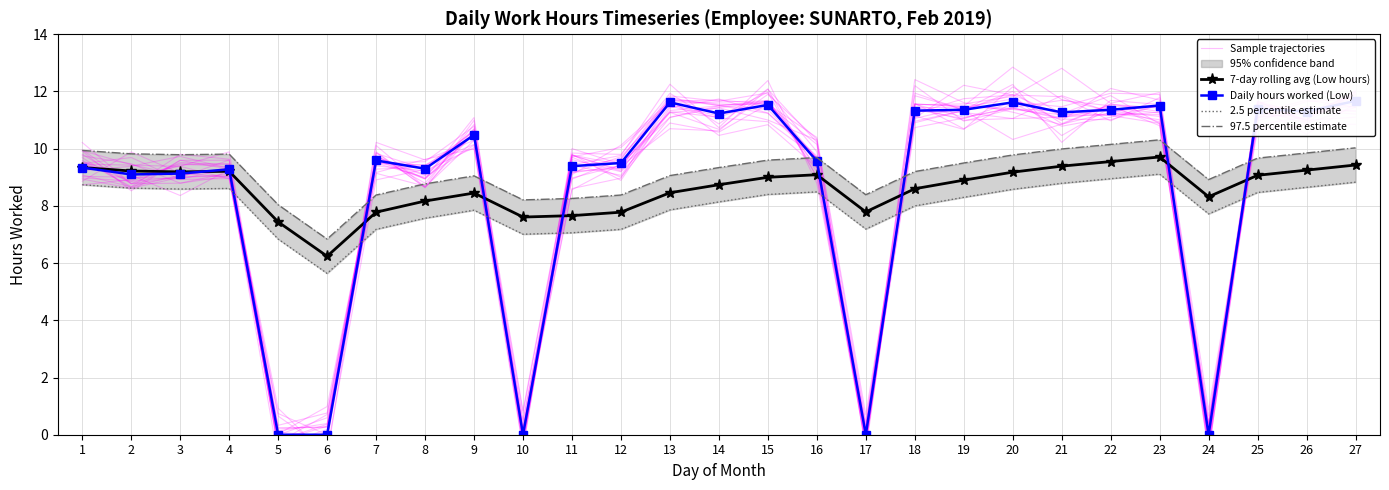

True or false: 97.5 percentile estimate and 2.5 percentile estimate cross at least once.

False